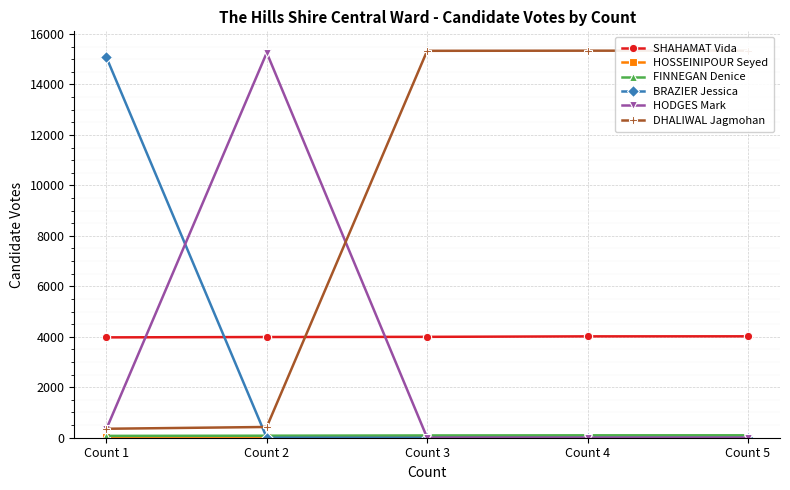

What is the maximum value for SHAHAMAT Vida?

4019